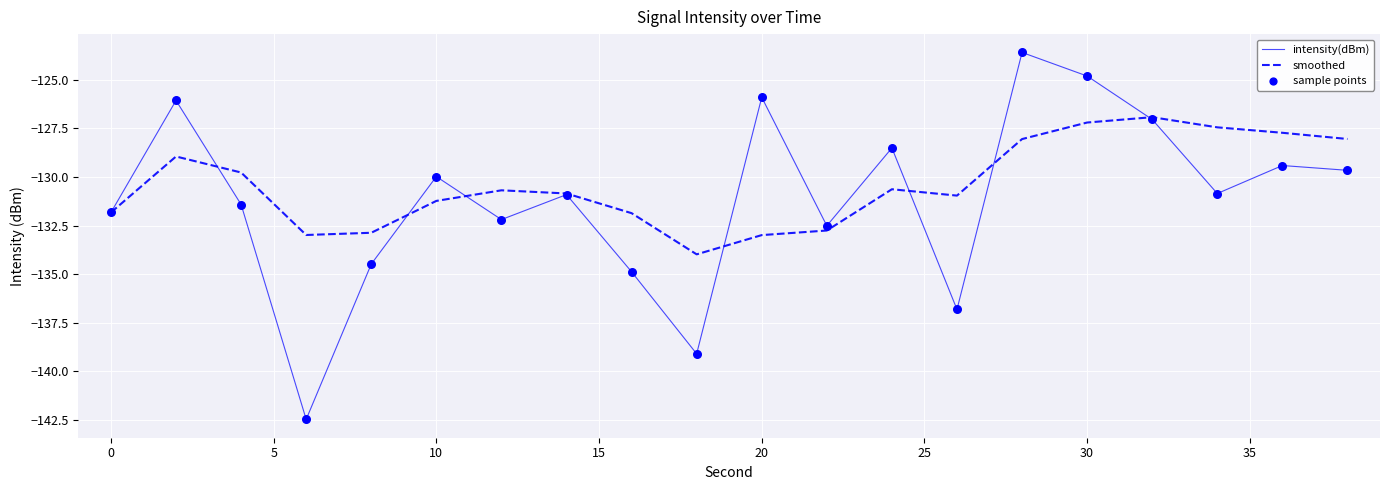

What is the maximum value shown in the chart?

-123.6